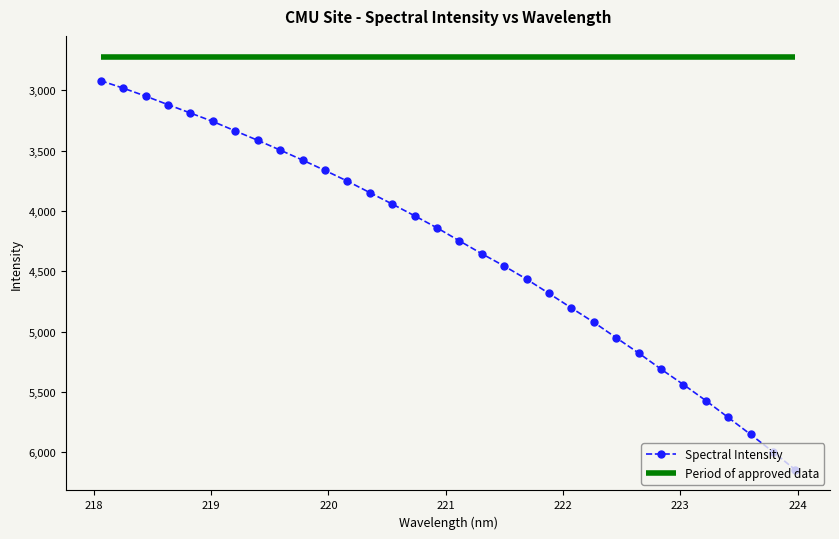

What is the smallest value displayed?

2921.1